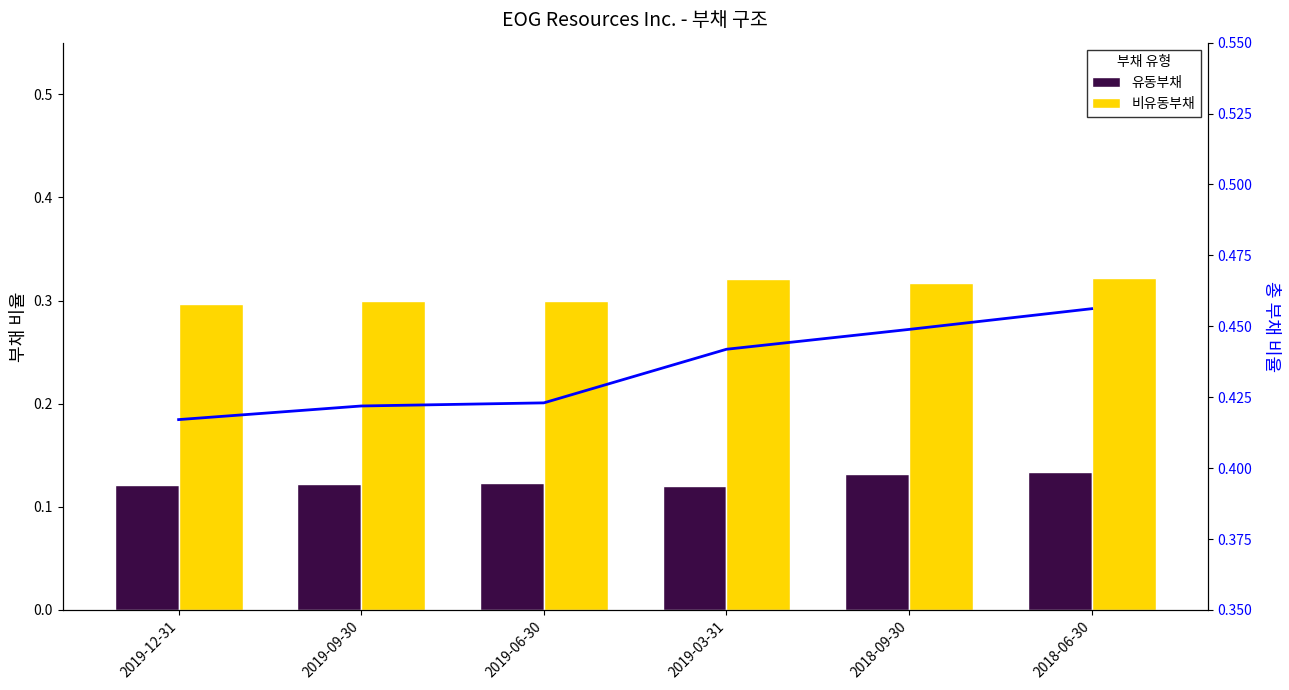

What is the label of the 5th bar from the right?

2019-09-30